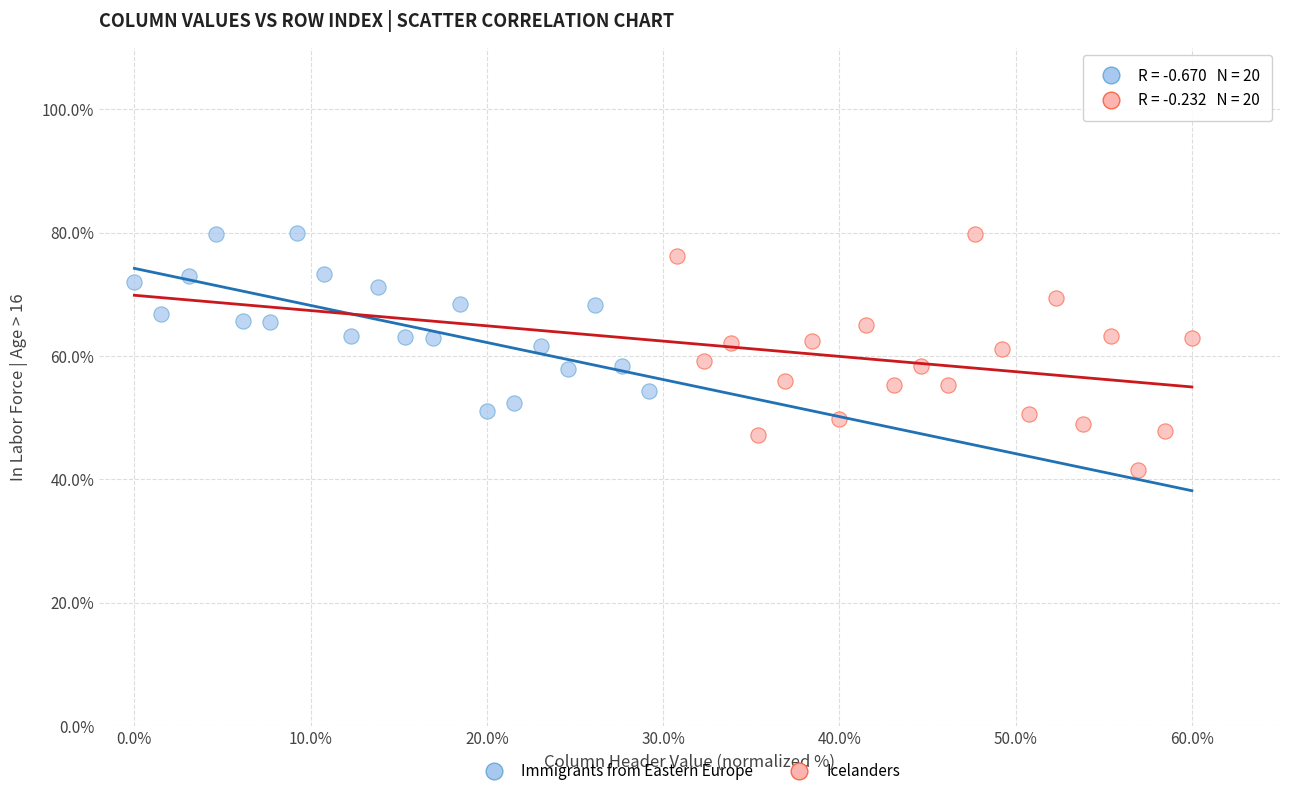

Which series reaches the minimum Y coordinate?

Icelanders